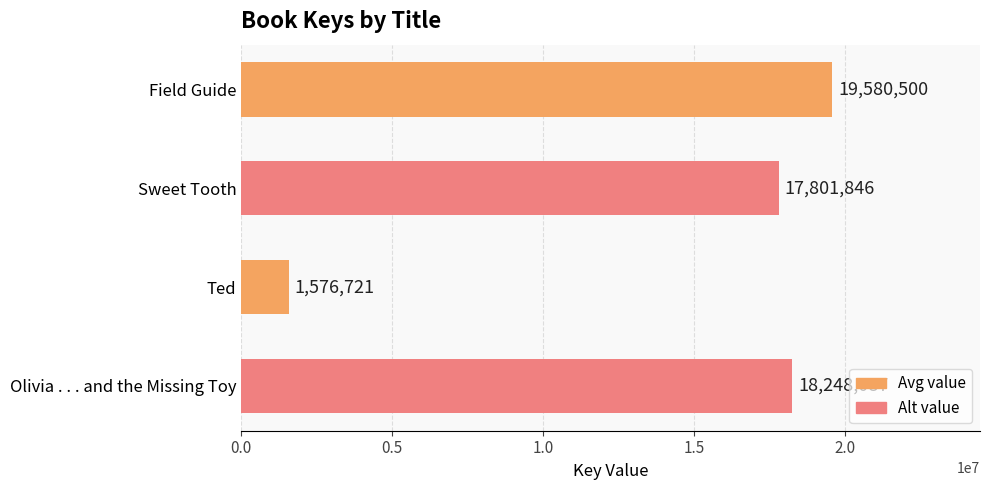

Reading bottom to top, extract all data points from this chart.

18248087	1576721	17801846	19580500